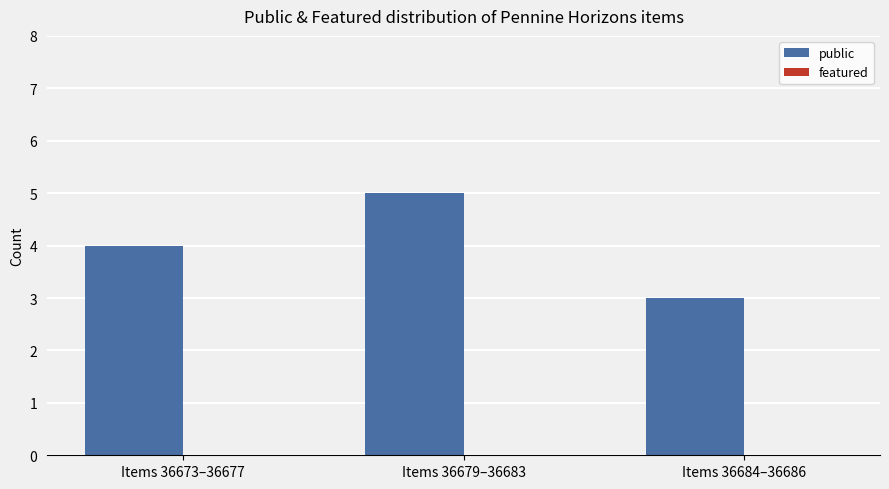

Between Items 36684–36686 and Items 36679–36683, which is larger?

Items 36679–36683